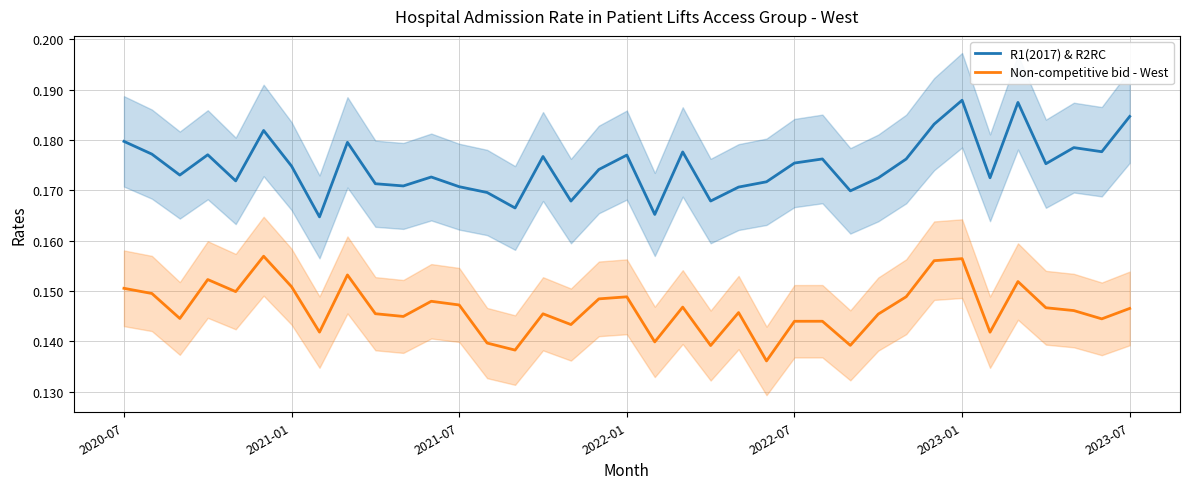

True or false: Non-competitive bid - West and R1(2017) & R2RC intersect in this chart.

False